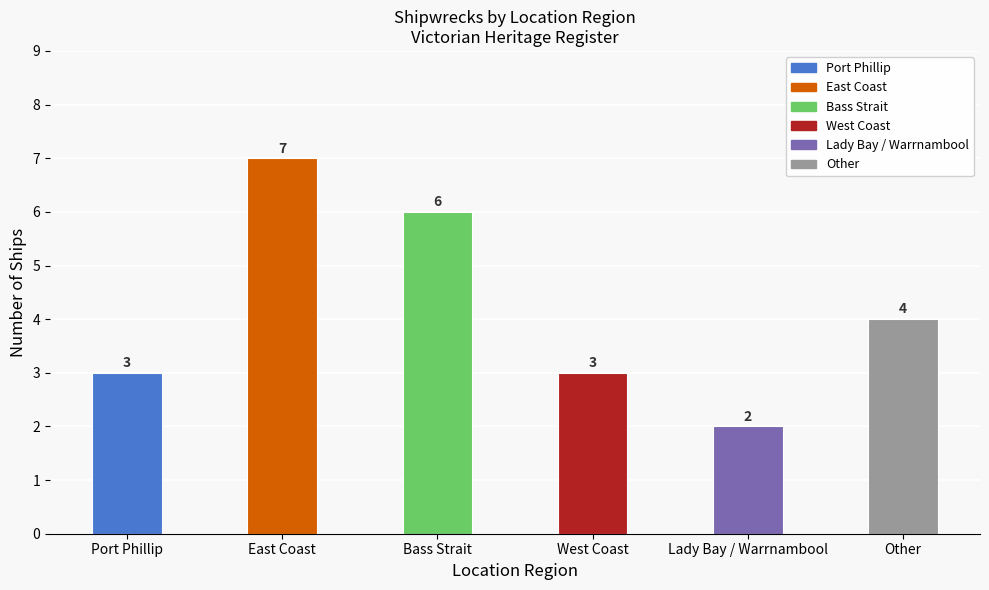

Reading left to right, transcribe all the data shown in this chart.

Port Phillip=3	East Coast=7	Bass Strait=6	West Coast=3	Lady Bay / Warrnambool=2	Other=4